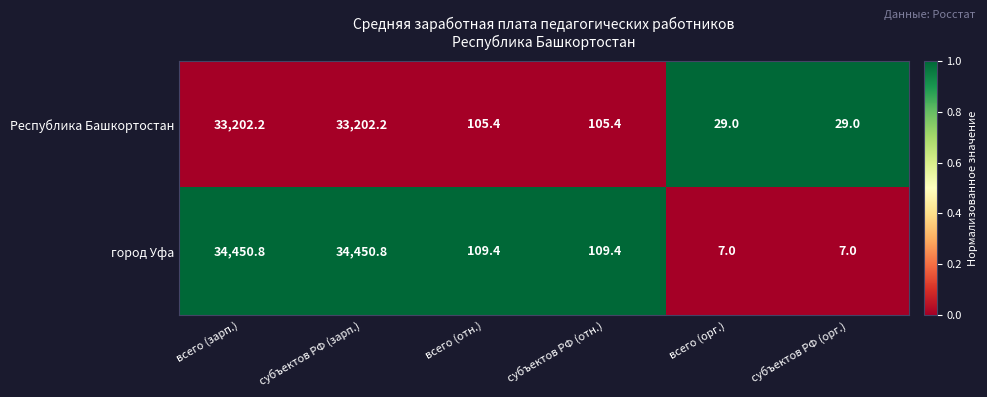

Is it true that Республика Башкортостан equals 33202.2 at субъектов РФ (зарп.)?

True